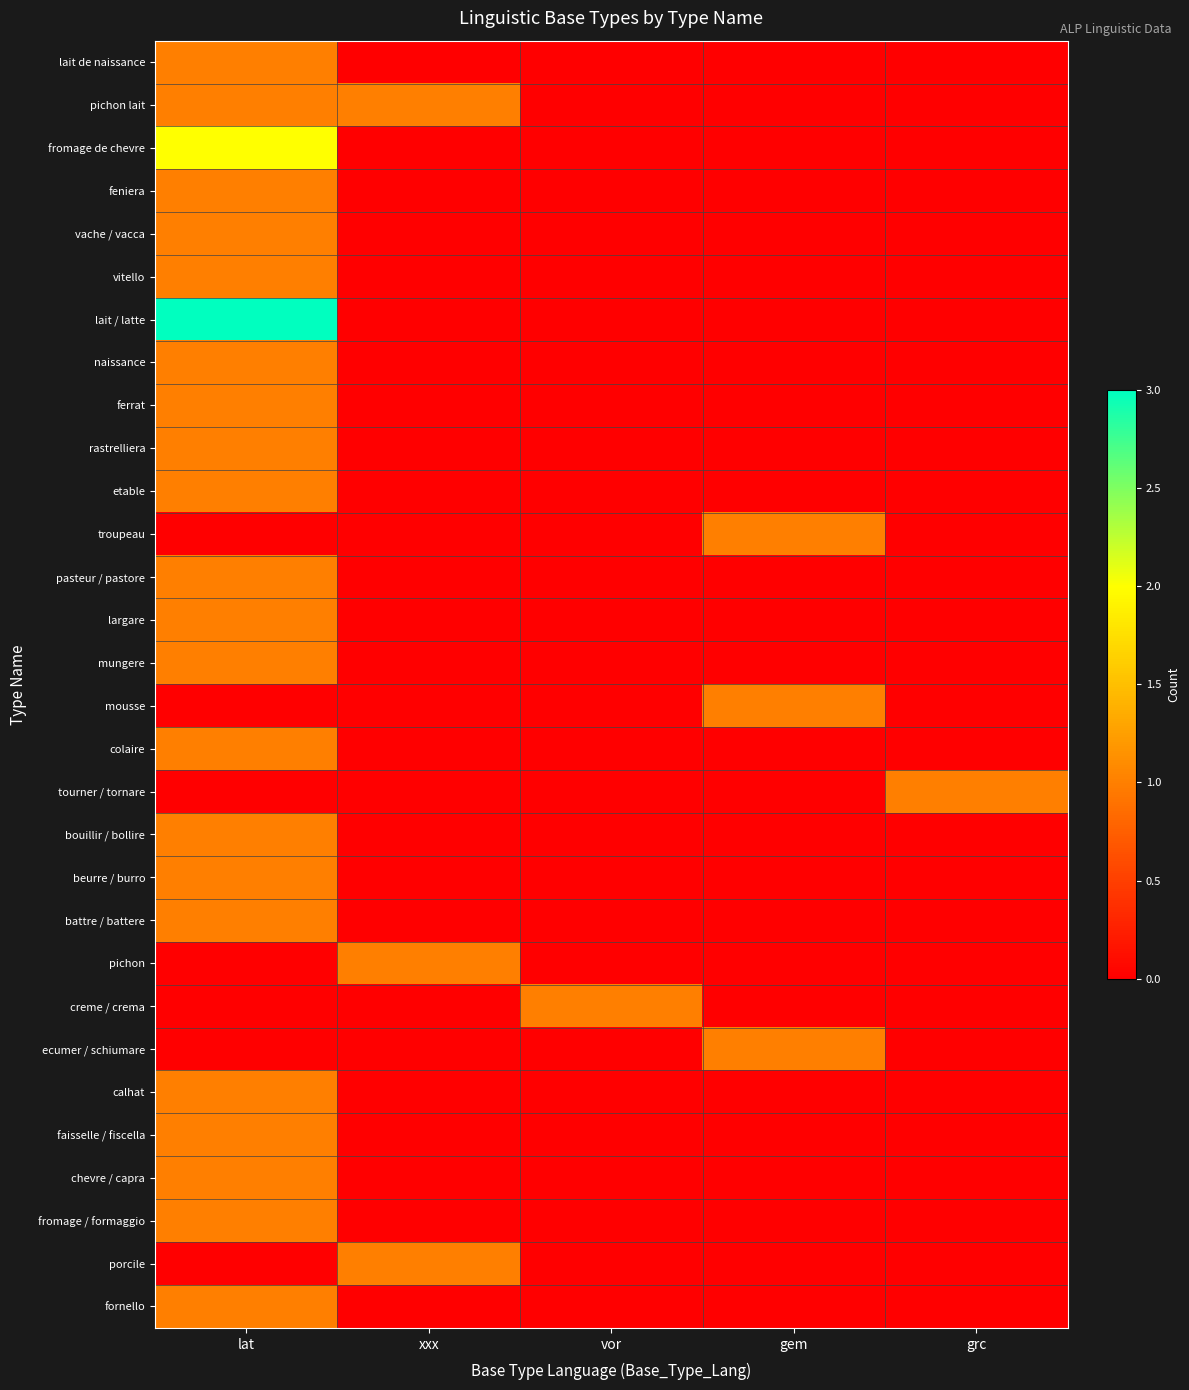

What is the difference between the highest and lowest values at xxx?

1